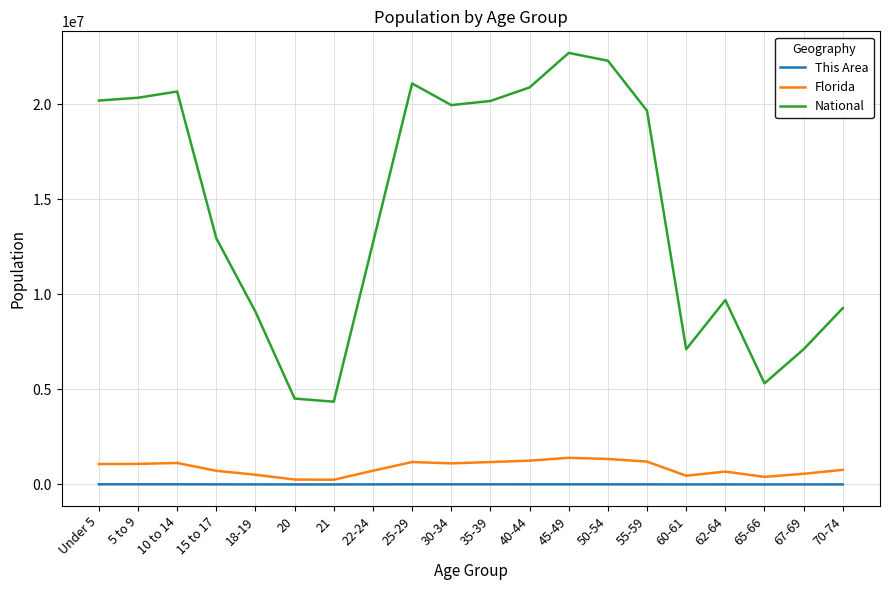

Where is National nearest to the value 13531442?

15 to 17